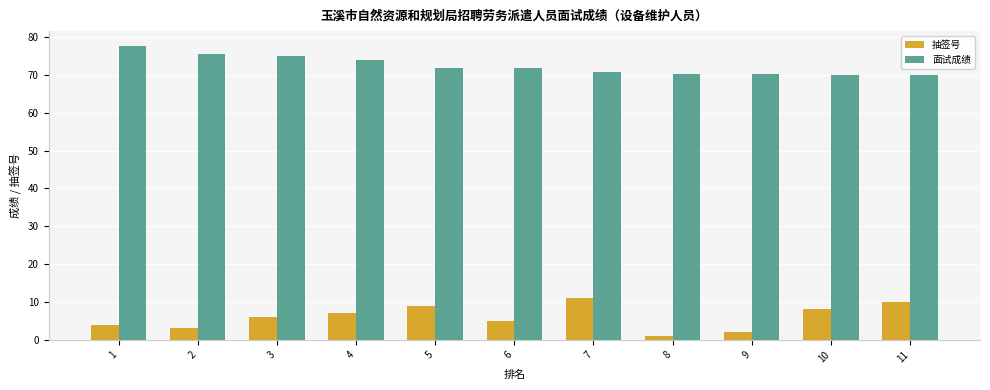

Which label corresponds to the smallest value in the chart?

8